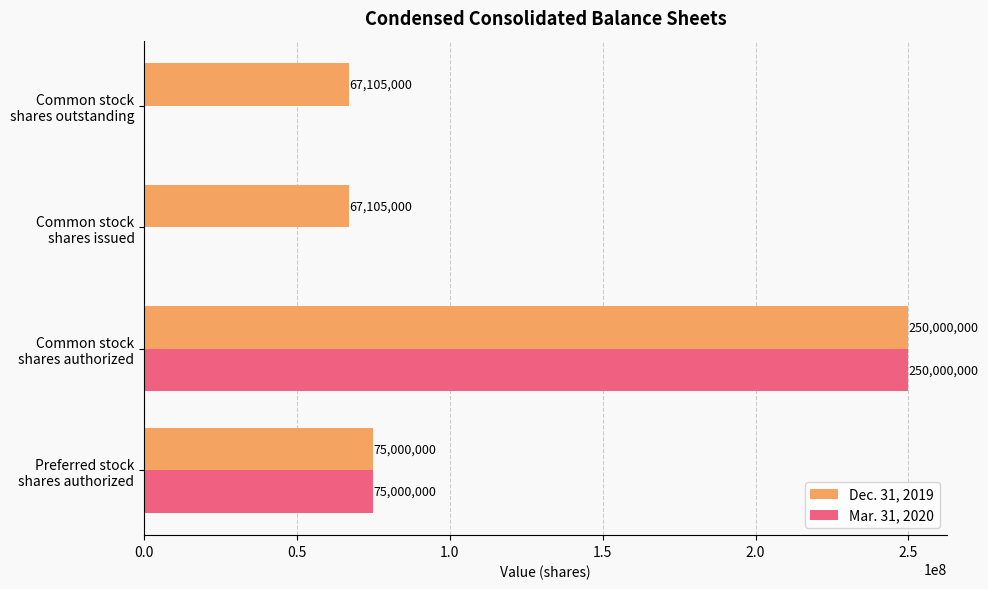

Which series has the largest total across all categories?

Dec. 31, 2019